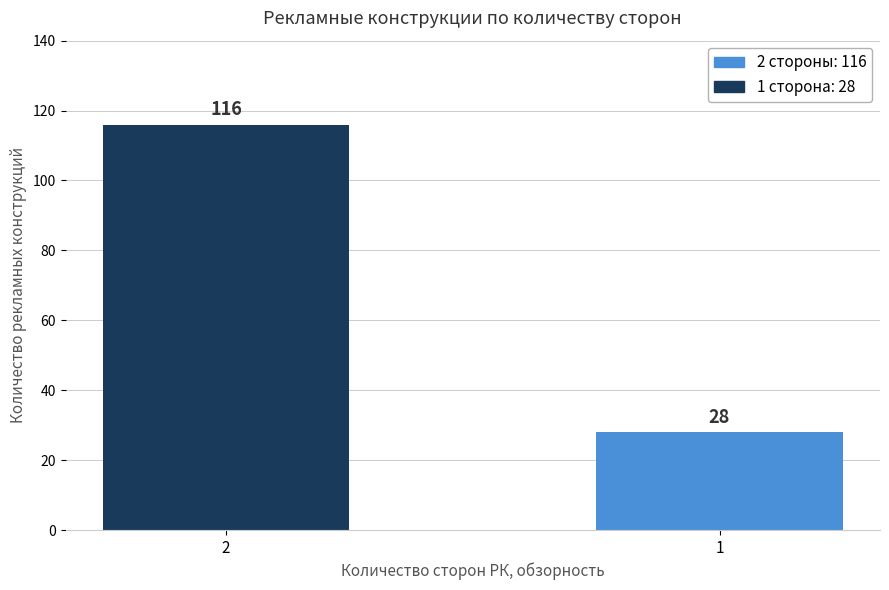

What is the difference between the maximum and minimum values?

88